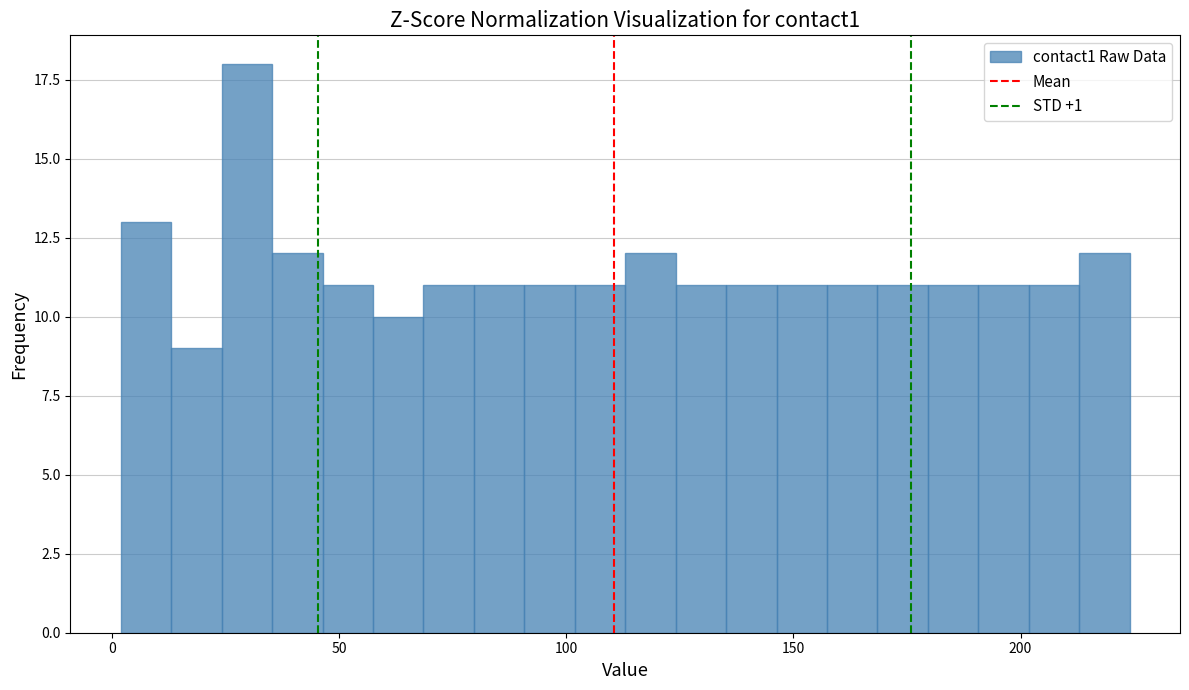

Around what value on the x-axis is the tallest bar? Give the approximate position of its centre, as read against the axis.

30